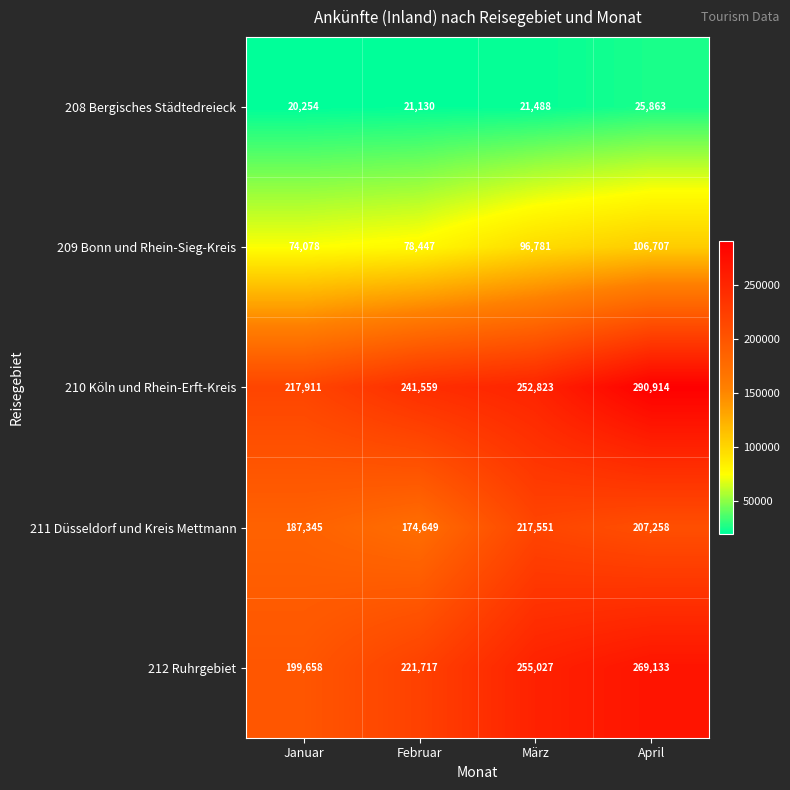

Reading left to right, transcribe all the data shown in this chart.

208 Bergisches Städtedreieck: 20254	21130	21488	25863
209 Bonn und Rhein-Sieg-Kreis: 74078	78447	96781	106707
210 Köln und Rhein-Erft-Kreis: 217911	241559	252823	290914
211 Düsseldorf und Kreis Mettmann: 187345	174649	217551	207258
212 Ruhrgebiet: 199658	221717	255027	269133